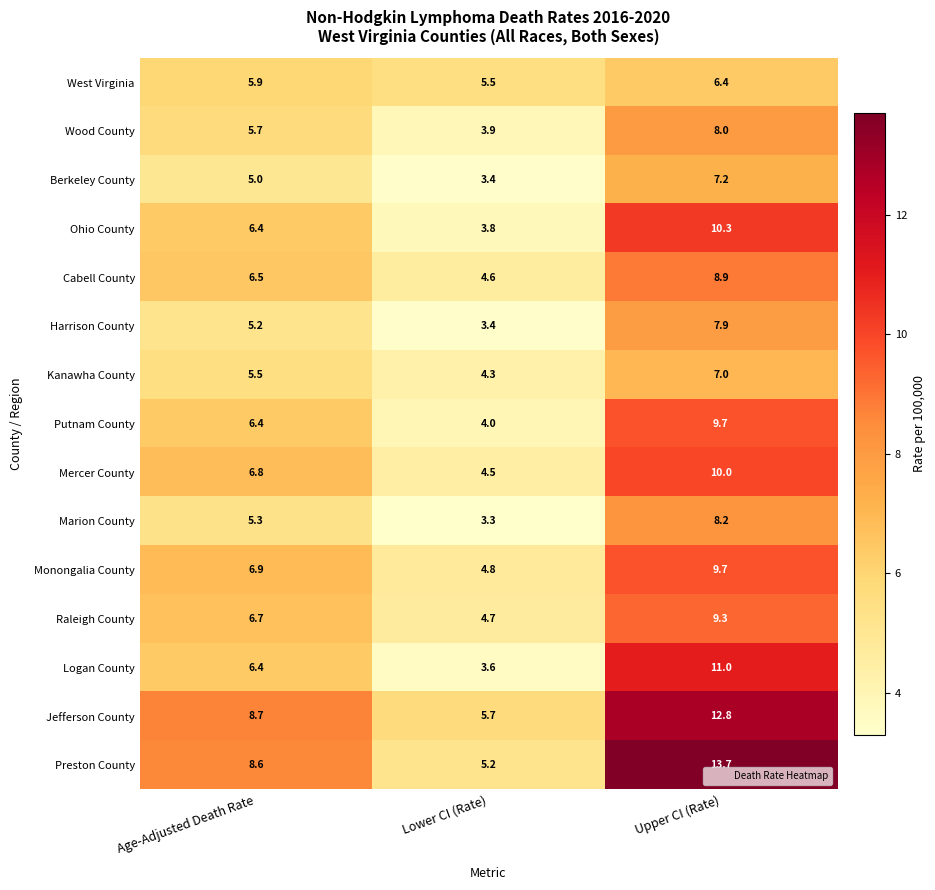

What is the difference between the maximum and minimum values in the Kanawha County series?

2.7